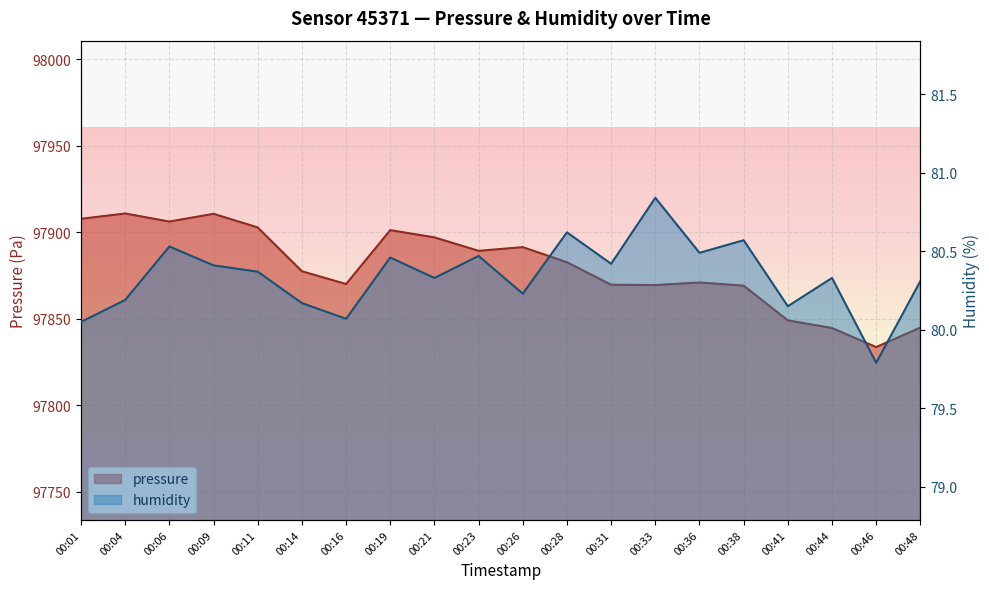

Which series has the largest total across all categories?

pressure